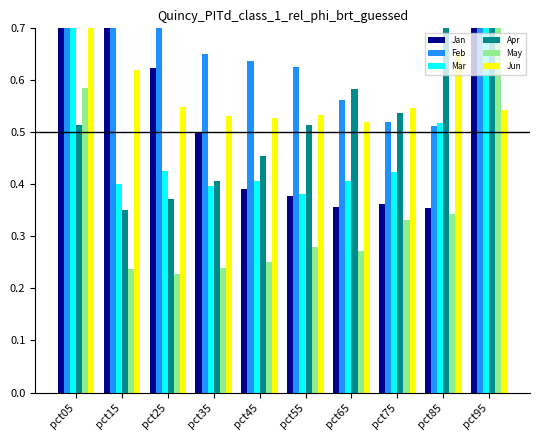

What are all the series names shown in the legend?

Jan, Feb, Mar, Apr, May, Jun